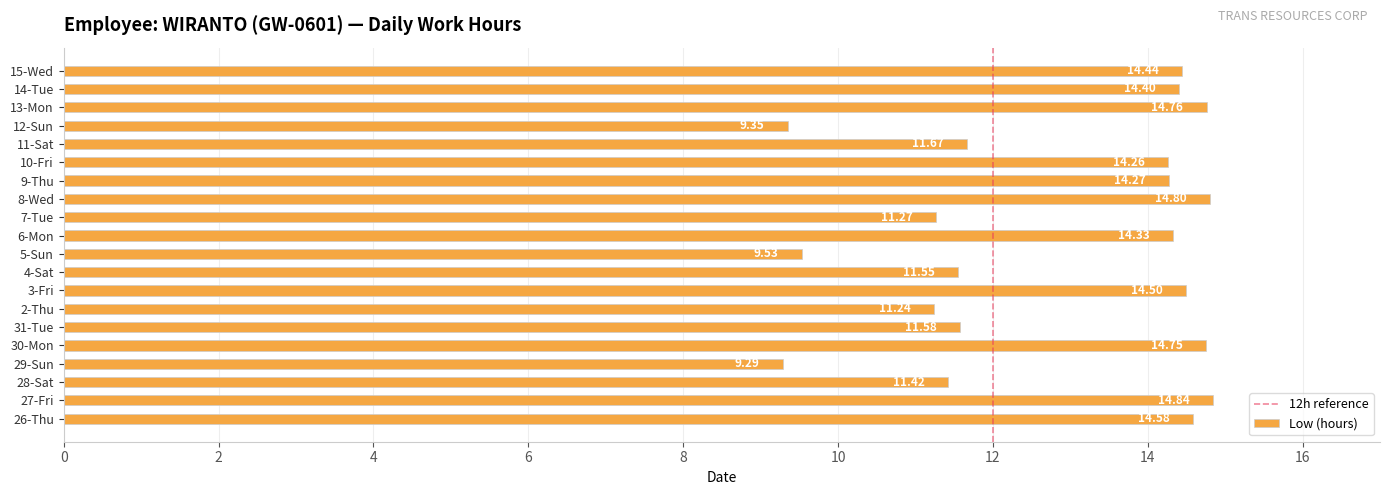

Is it true that the value at 14-Tue is 14.4?

True